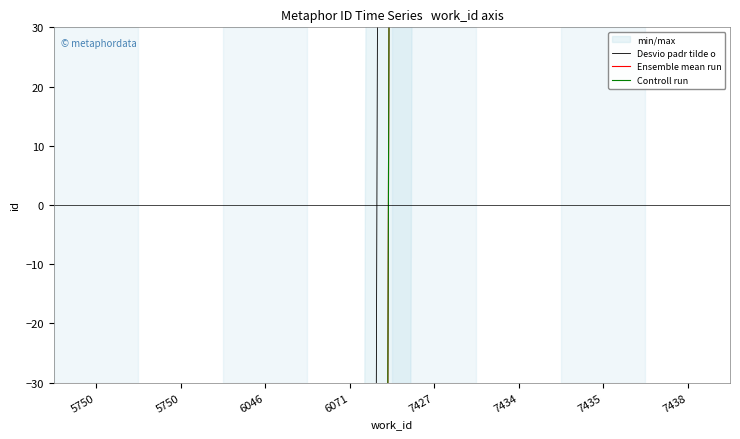

What is the difference between the maximum and second lowest values in the Controll run series?

5193.0